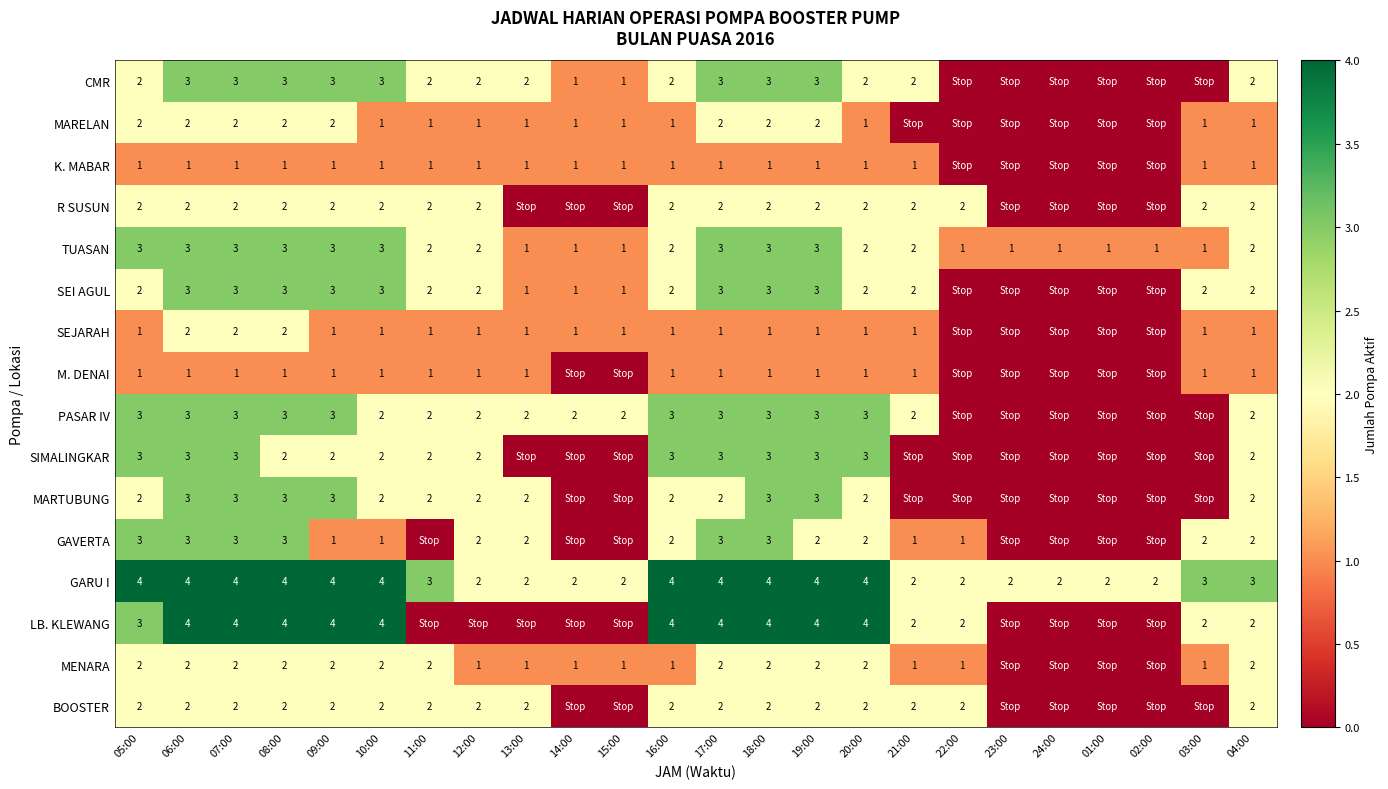

Which category has the highest value across all series?

06:00